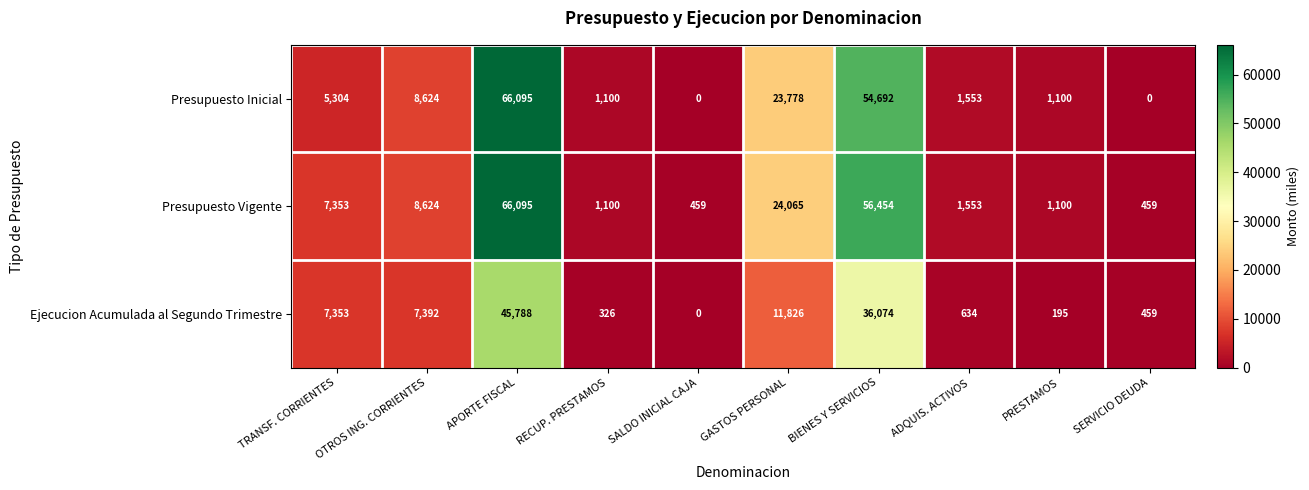

Which series has the largest range (max minus min)?

Presupuesto Inicial